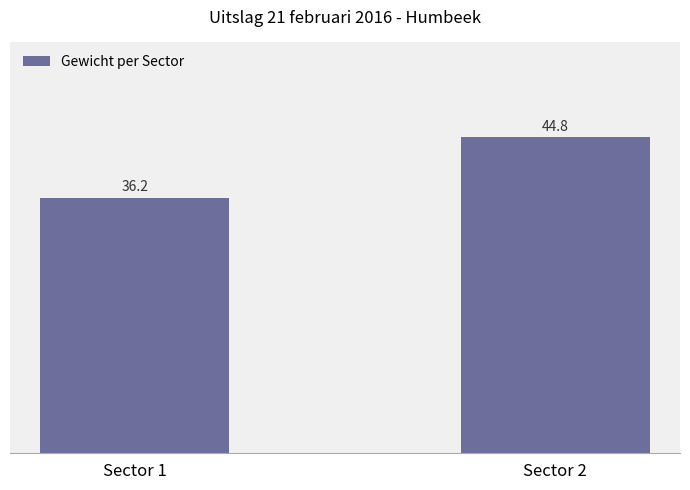

At which label does the data first exceed 44?

Sector 2